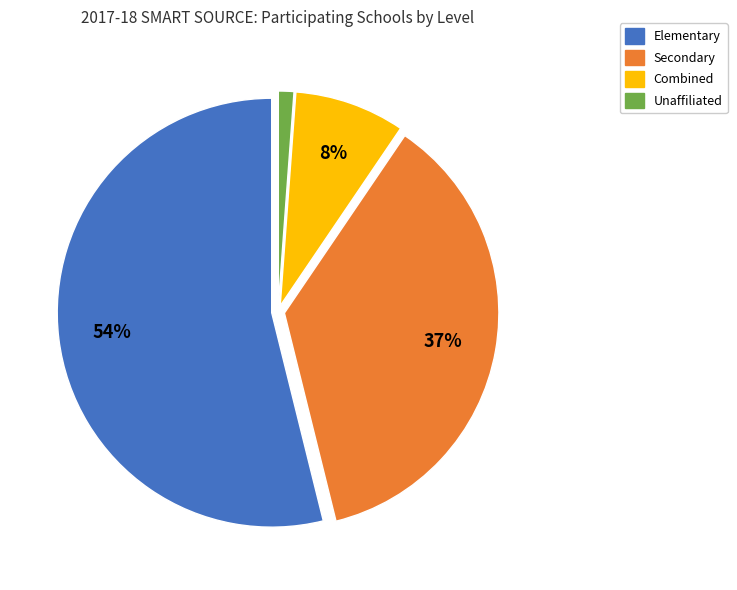

To the nearest percent, what percentage of the pie is Unaffiliated?

1%